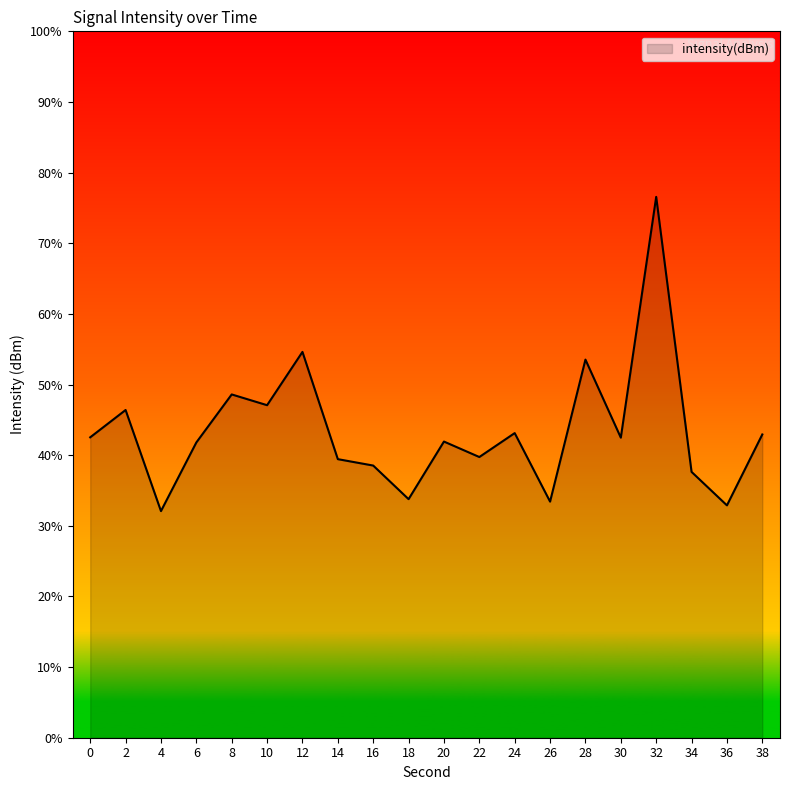

How many lines are shown in the chart?

1